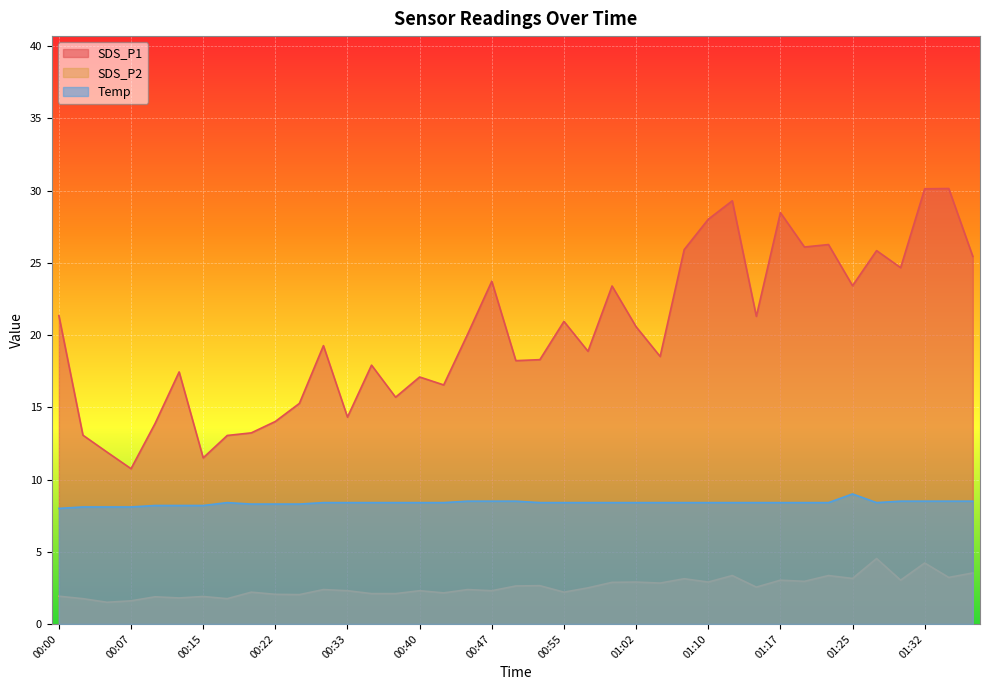

What is the smallest value displayed?

1.5